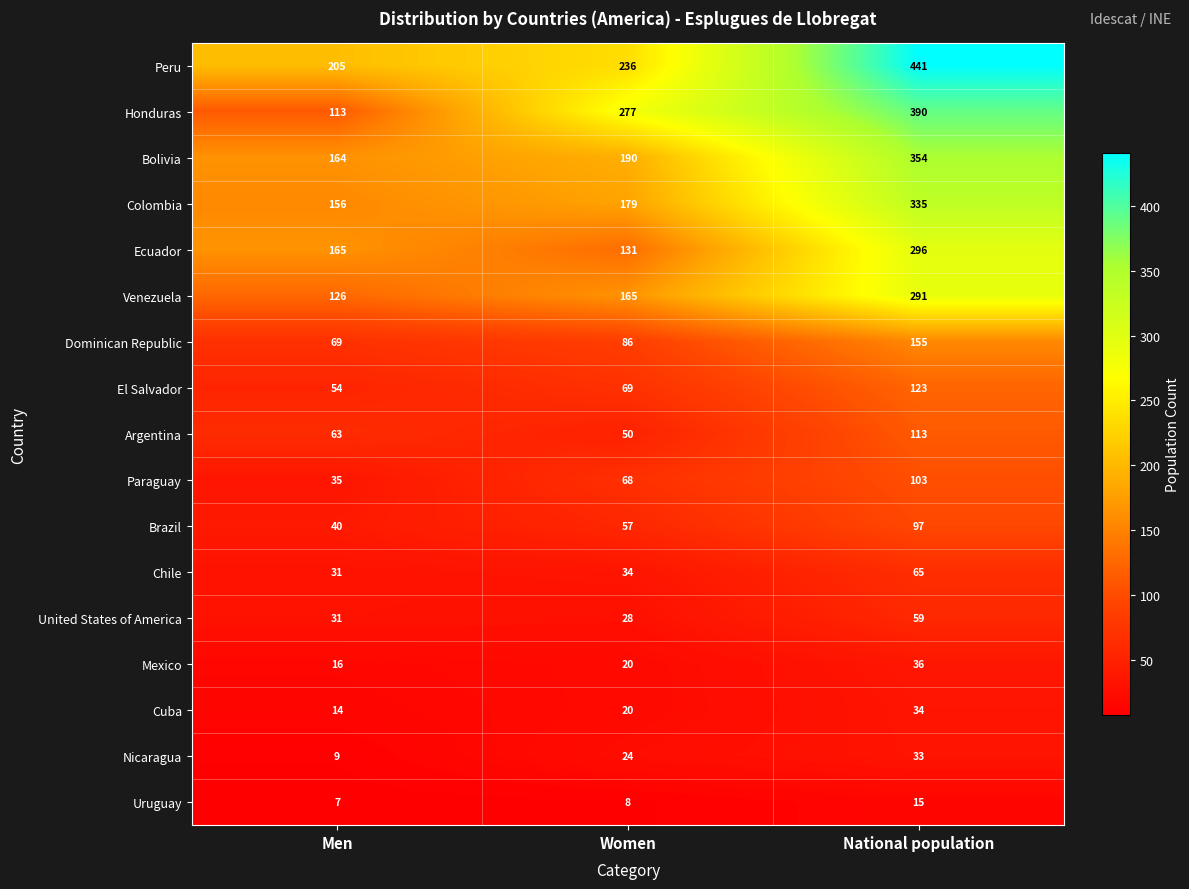

Where is Mexico nearest to the value 26?

Women